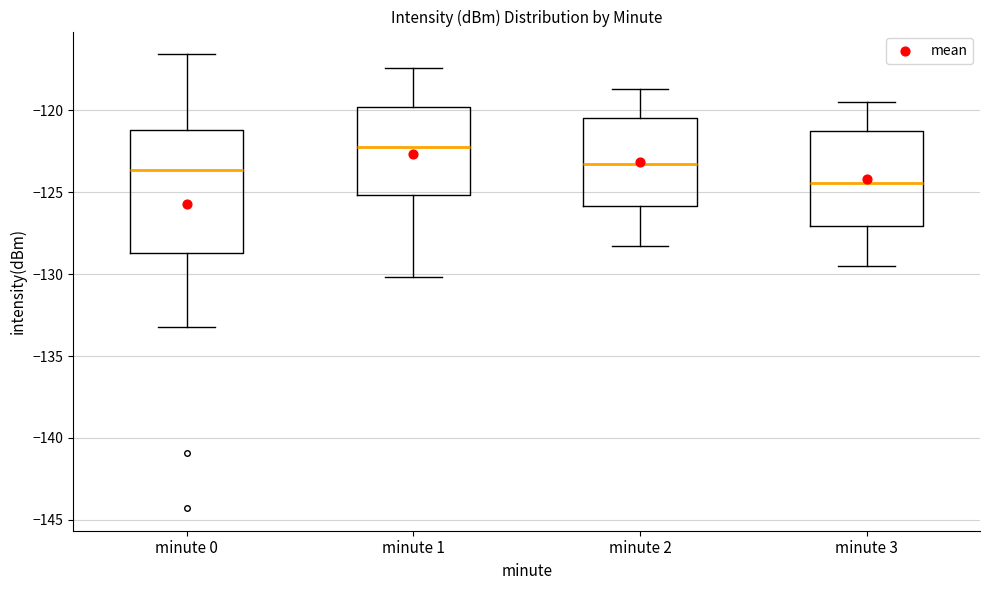

Reading left to right, transcribe this box plot: for each box, give where its median line is, the range the box spans, and where its two whiskers end, as read against the y-axis. The values are not printed on the chart, so give them approximately, as read against the axis.

minute 0: median -123.5, box -128.5 to -121.0, whiskers -133.5 to -116.5
minute 1: median -122.0, box -125.0 to -120.0, whiskers -130.0 to -117.5
minute 2: median -123.0, box -126.0 to -120.5, whiskers -128.5 to -118.5
minute 3: median -124.5, box -127.0 to -121.5, whiskers -129.5 to -119.5